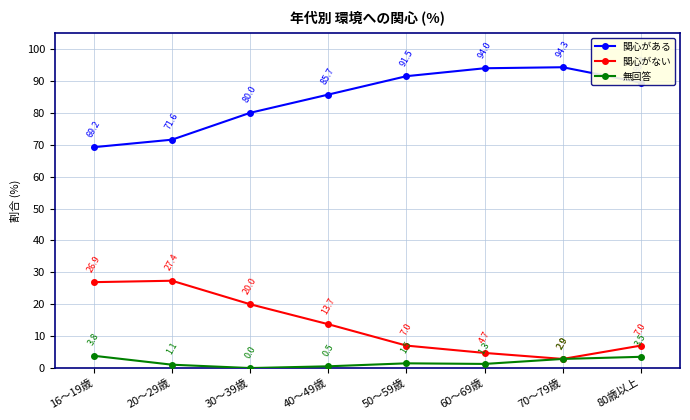

Where is 無回答 nearest to the value 1?

20～29歳